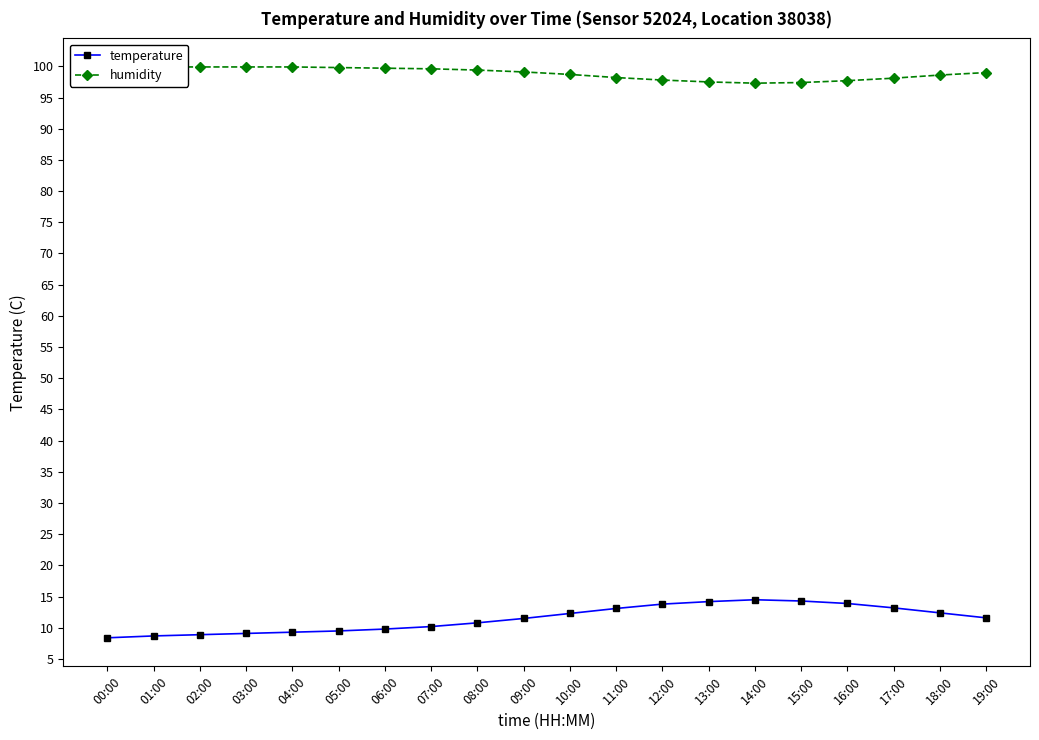

Between 18:00 and 03:00, which is larger?

18:00